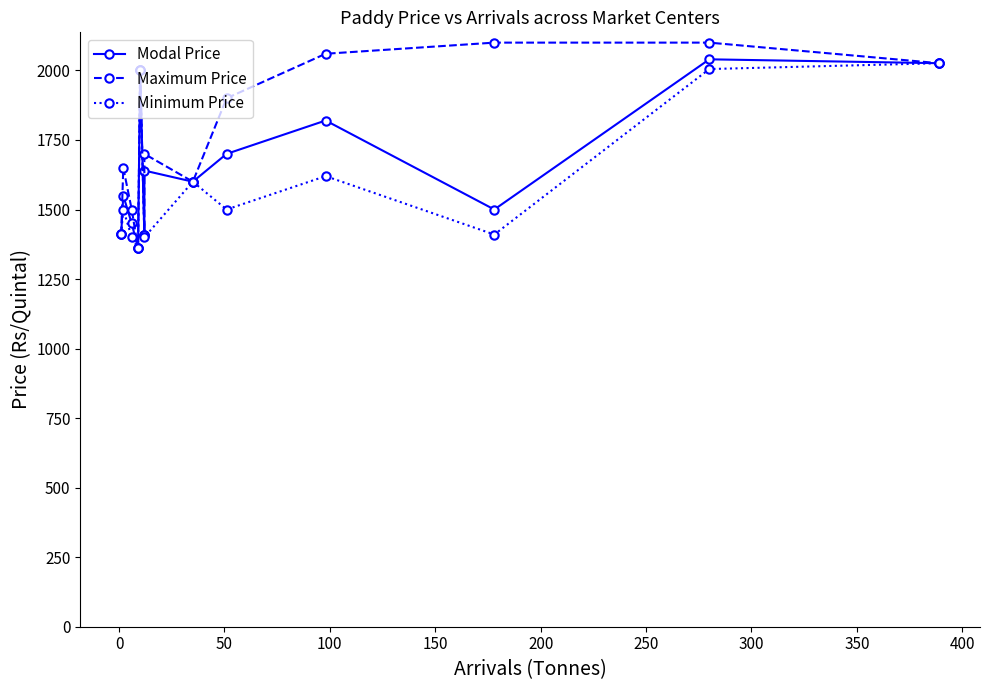

Is this an area chart (filled region under the line)?

No